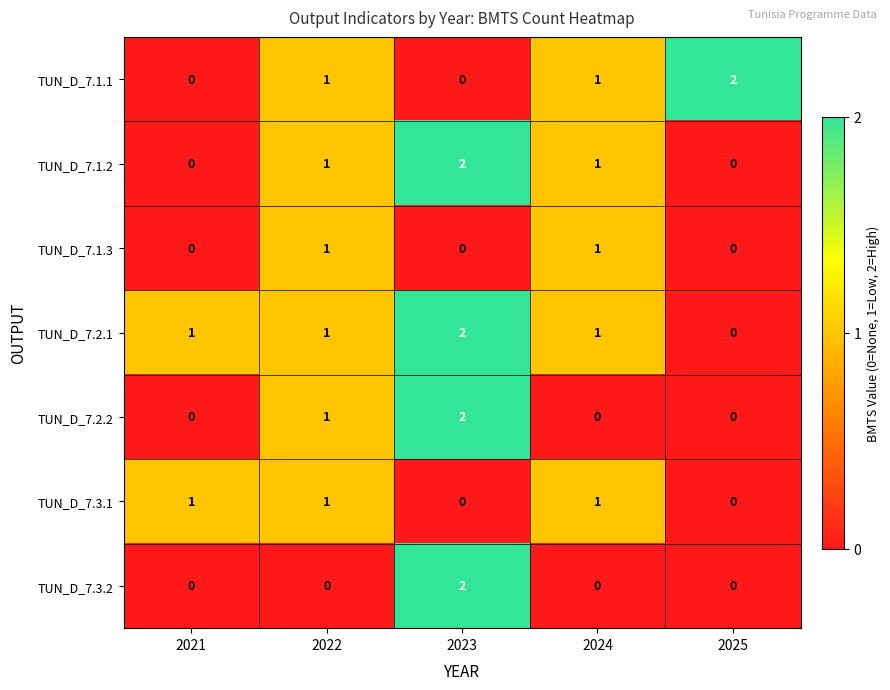

How many TUN_D_7.1.2 values are between 0 and 1?

4